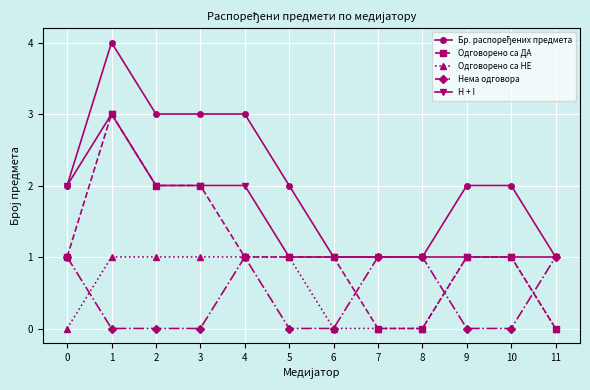

What is the maximum value shown in the chart?

4